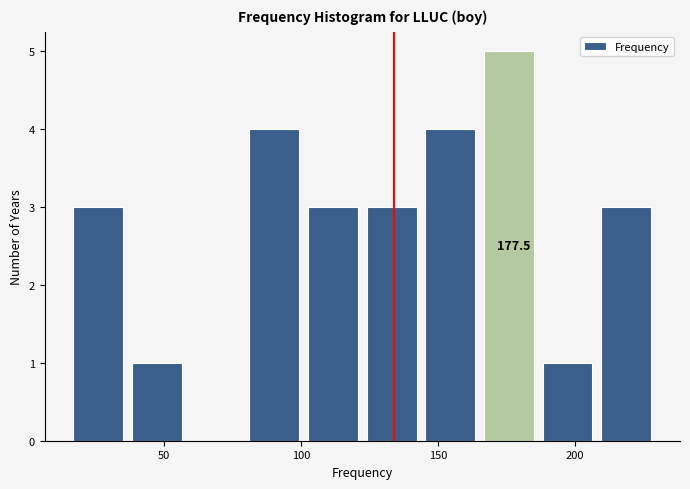

Over which range of the x-axis is the bar tallest?

165 to 190